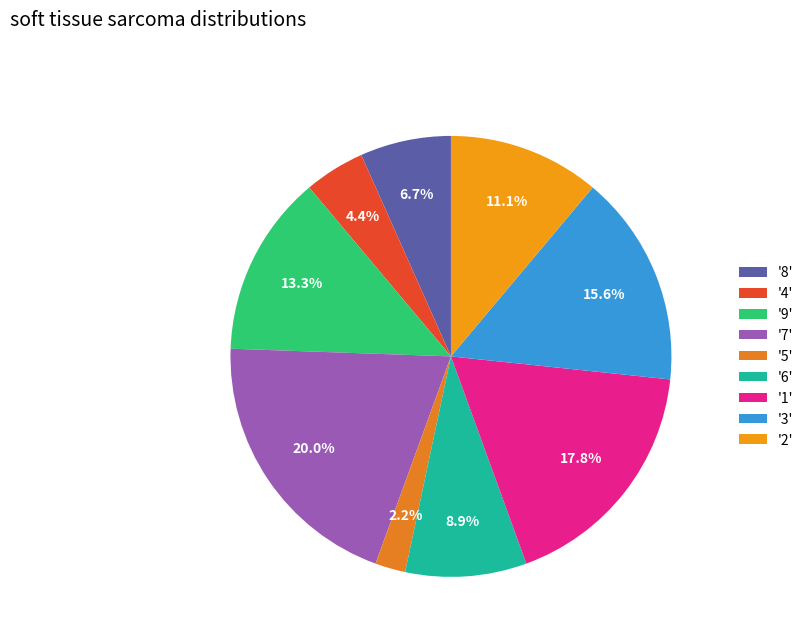

How many segments does this pie chart have?

9